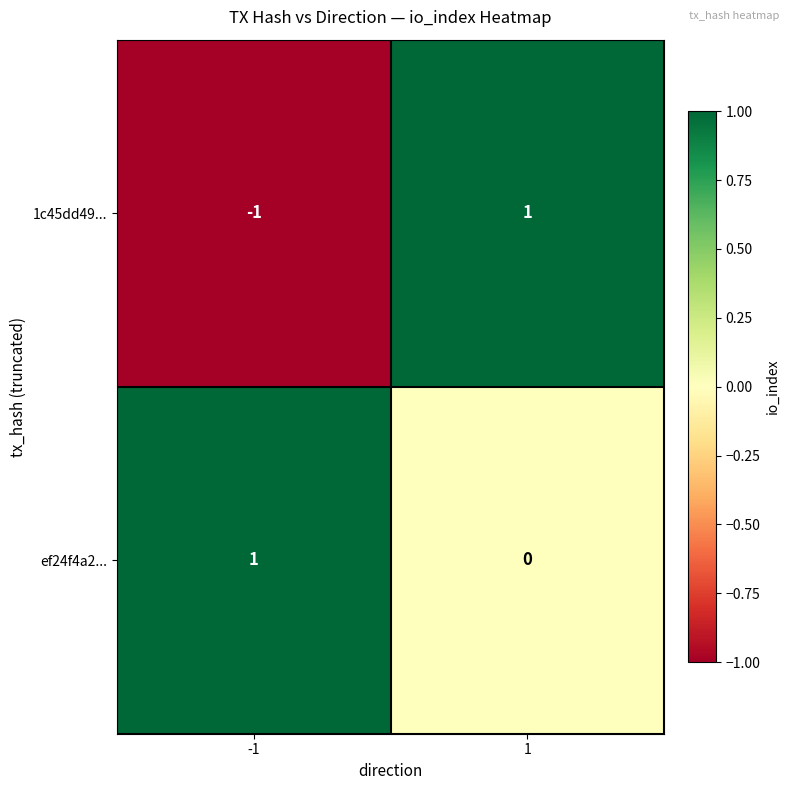

Between -1 and 1, which series saw the biggest shift?

1c45dd49...